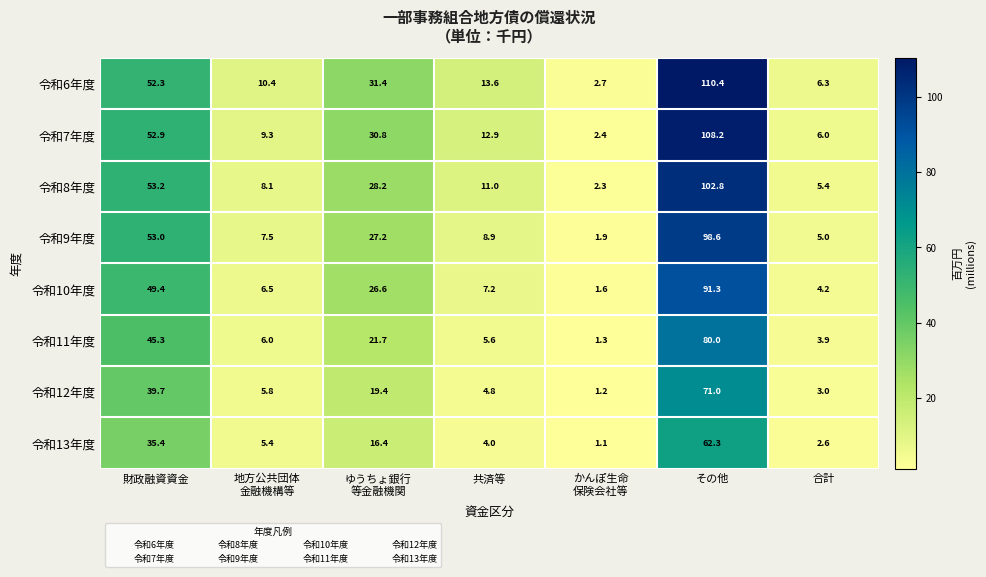

Which series has the largest range (max minus min)?

令和6年度